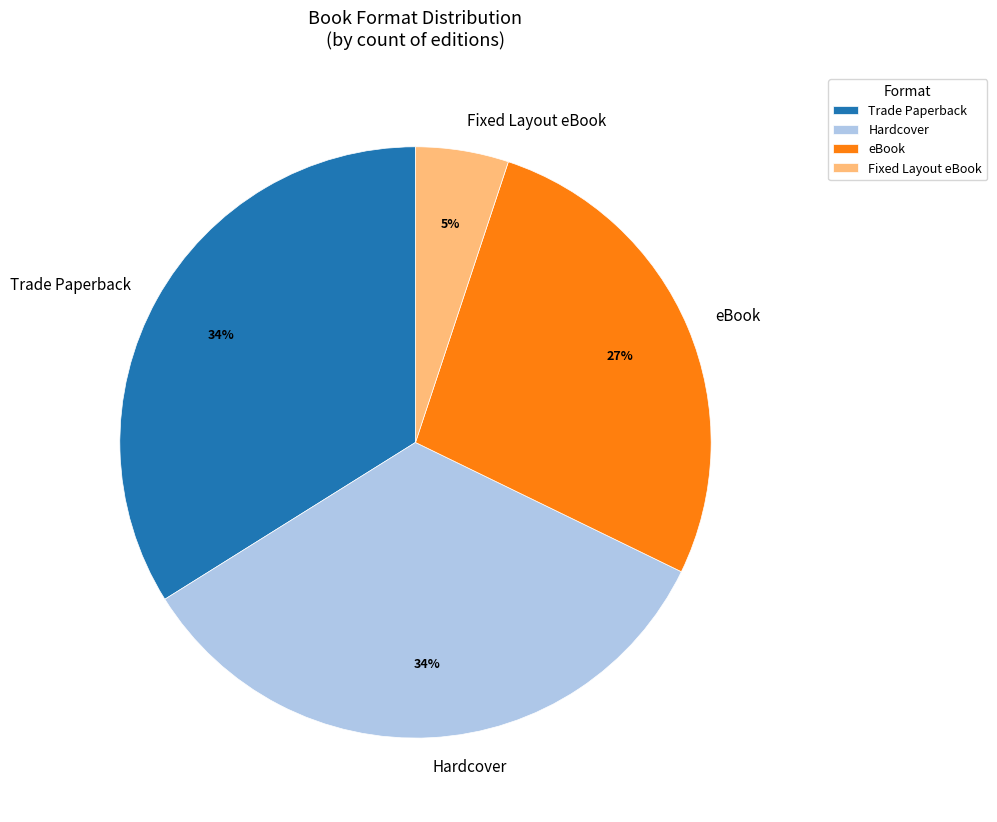

Which category has the smallest portion of the pie?

Fixed Layout eBook